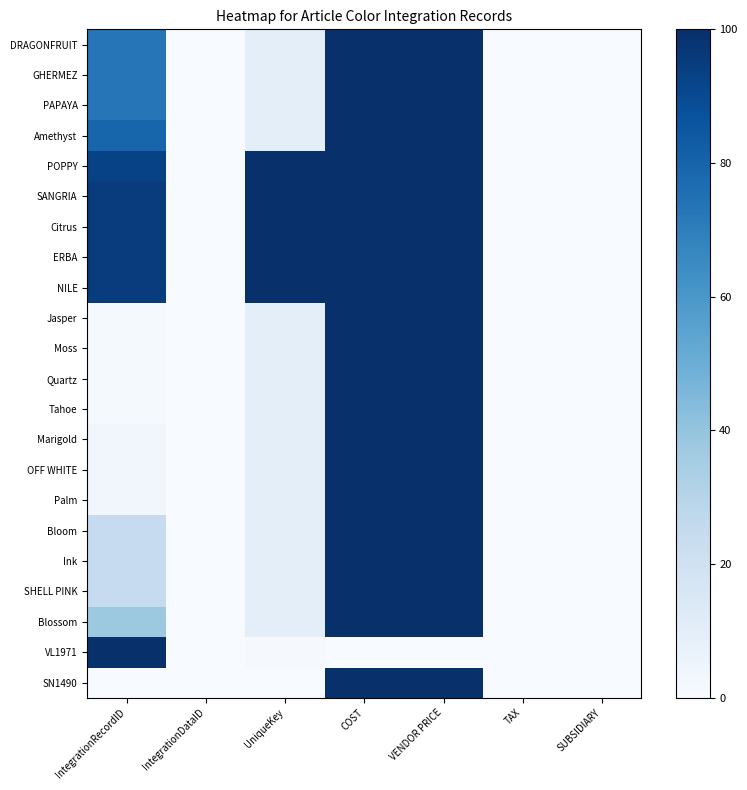

List the series in order of their peak value, lowest first.

DRAGONFRUIT, GHERMEZ, PAPAYA, Amethyst, POPPY, SANGRIA, Citrus, ERBA, NILE, Jasper, Moss, Quartz, Tahoe, Marigold, OFF WHITE, Palm, Bloom, Ink, SHELL PINK, Blossom, VL1971, SN1490